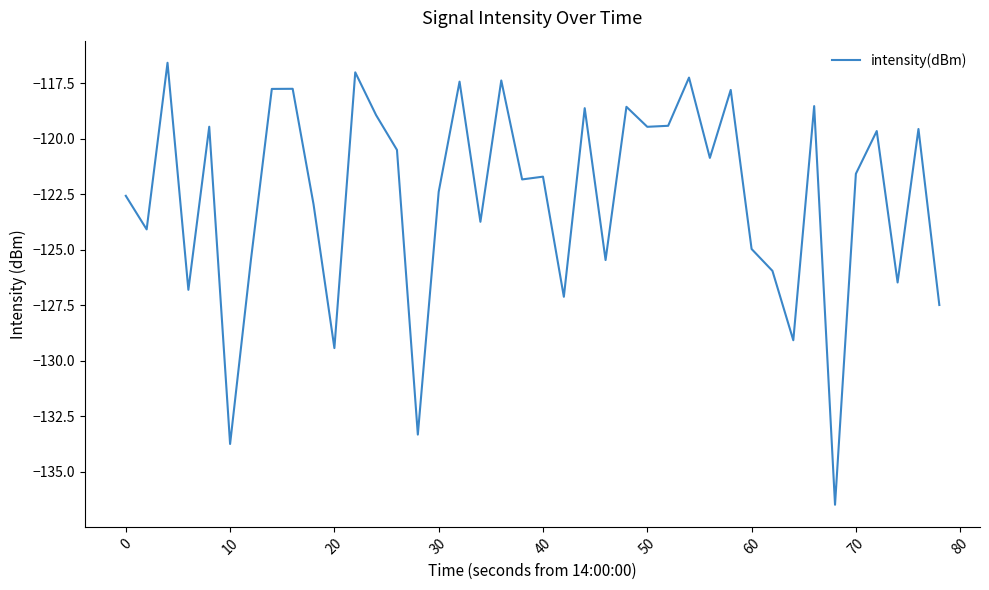

What is the sum of all values?

-4904.8